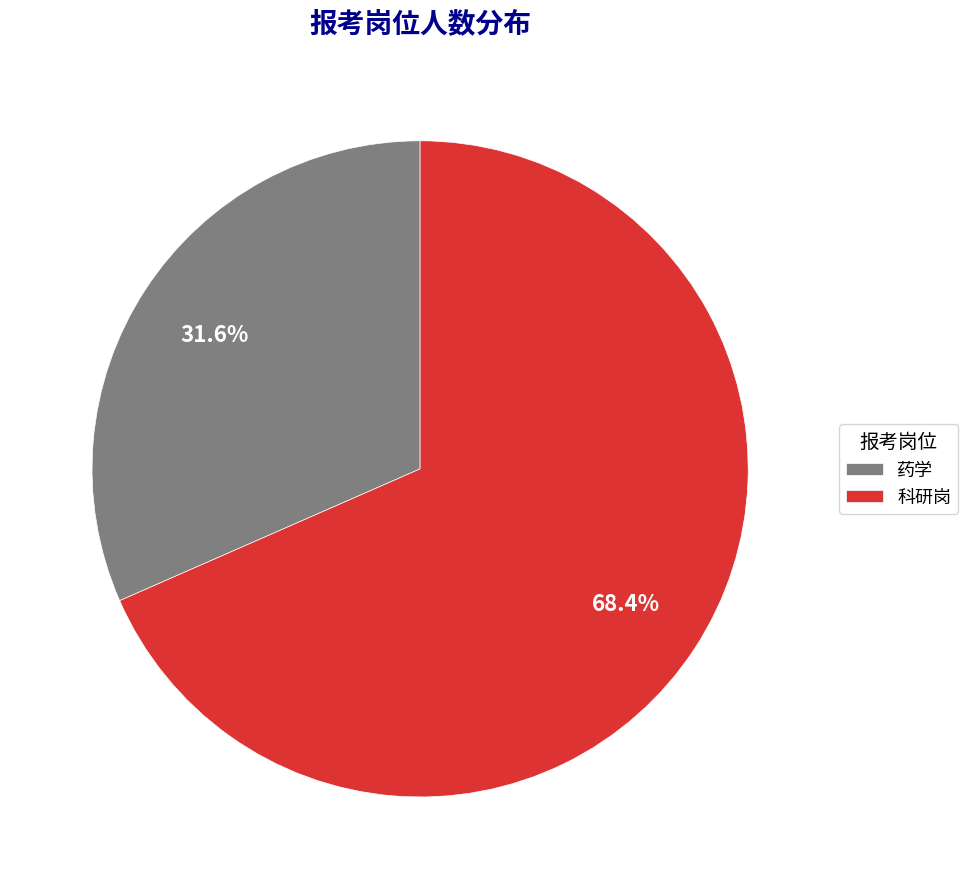

To the nearest percent, what portion does 科研岗 represent?

68%